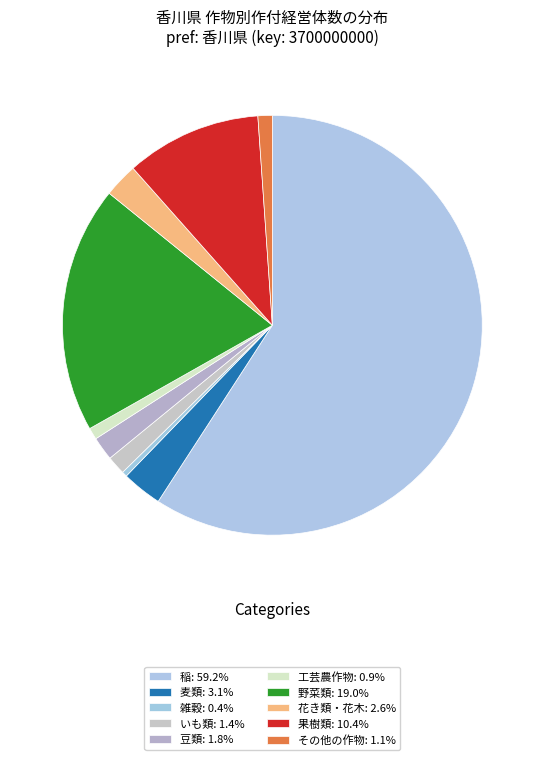

The 果樹類 slice represents 2% of the pie. True or false?

False